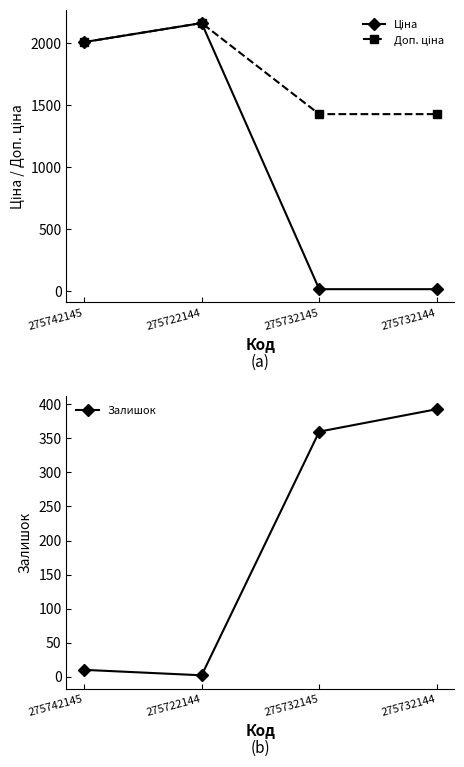

What is the difference between the highest and lowest values at 275732145?

1413.7